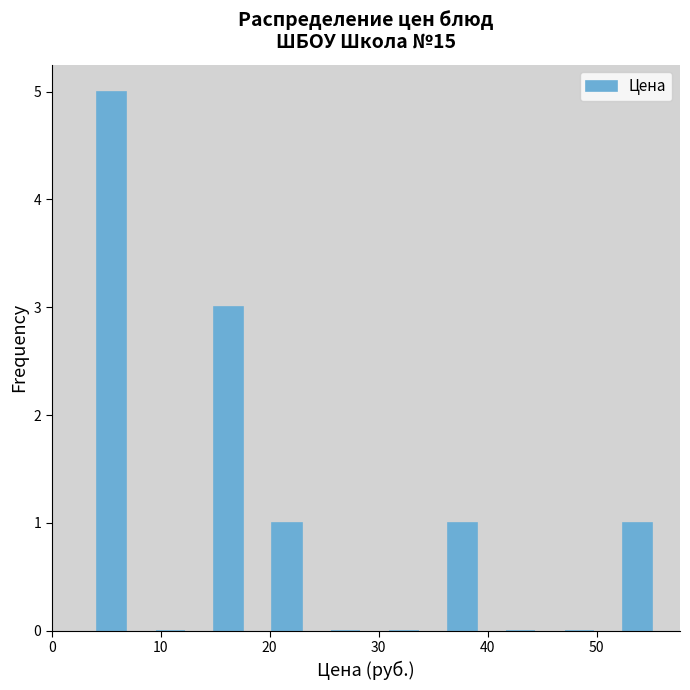

Reading left to right, list every bar in this chart as the range it spans on the x-axis followed by its height. Neither the bar edges nor the heights are printed on the chart, so give them approximately, as read against the axes.

3 to 8: 5
8 to 14: 0
14 to 19: 3
19 to 24: 1
24 to 30: 0
30 to 35: 0
35 to 40: 1
40 to 46: 0
46 to 51: 0
51 to 56: 1